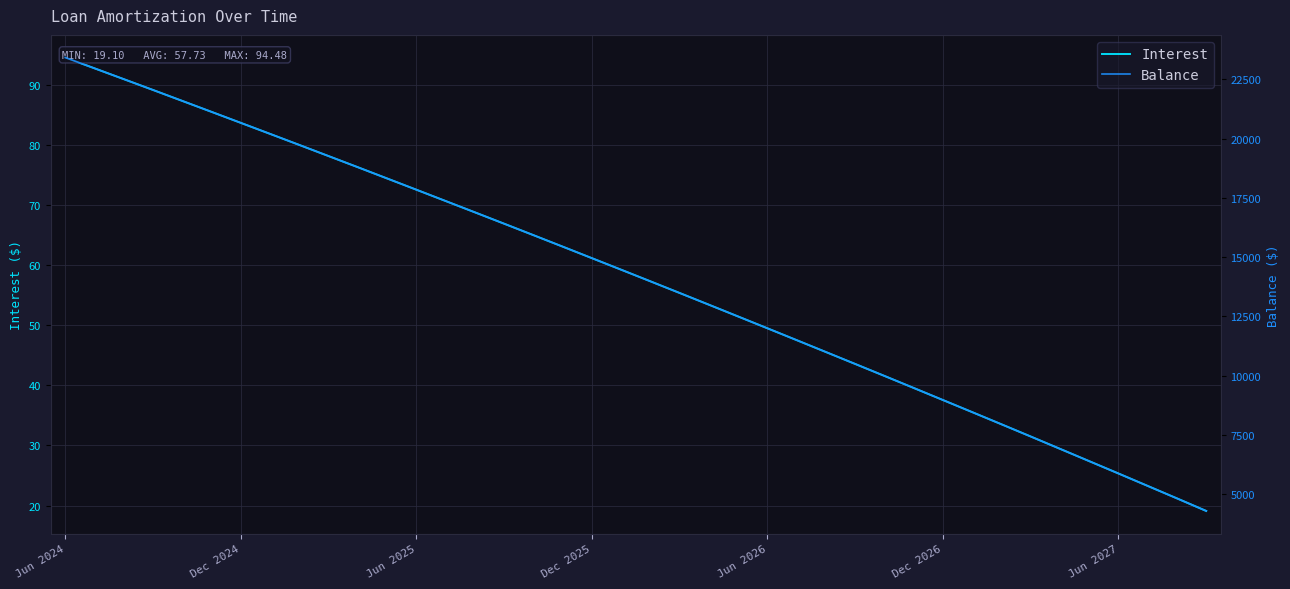

Is the value of Balance at 38 greater than the value of Interest at 9?

Yes